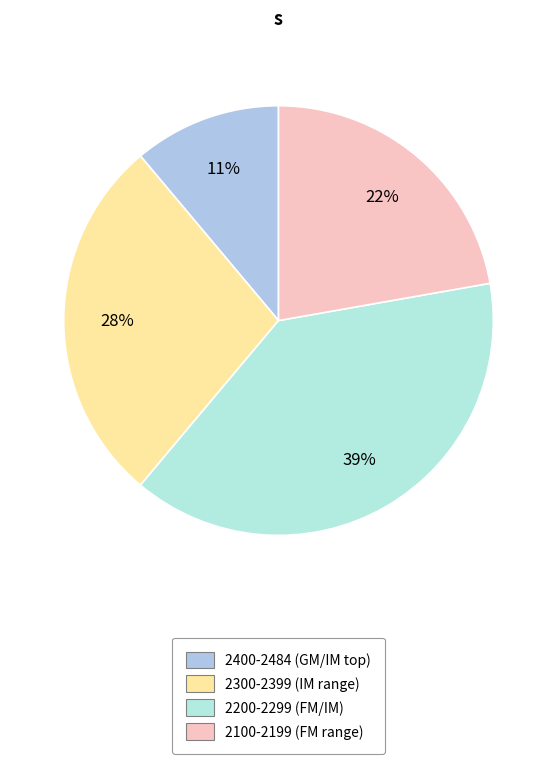

How many segments does this pie chart have?

4